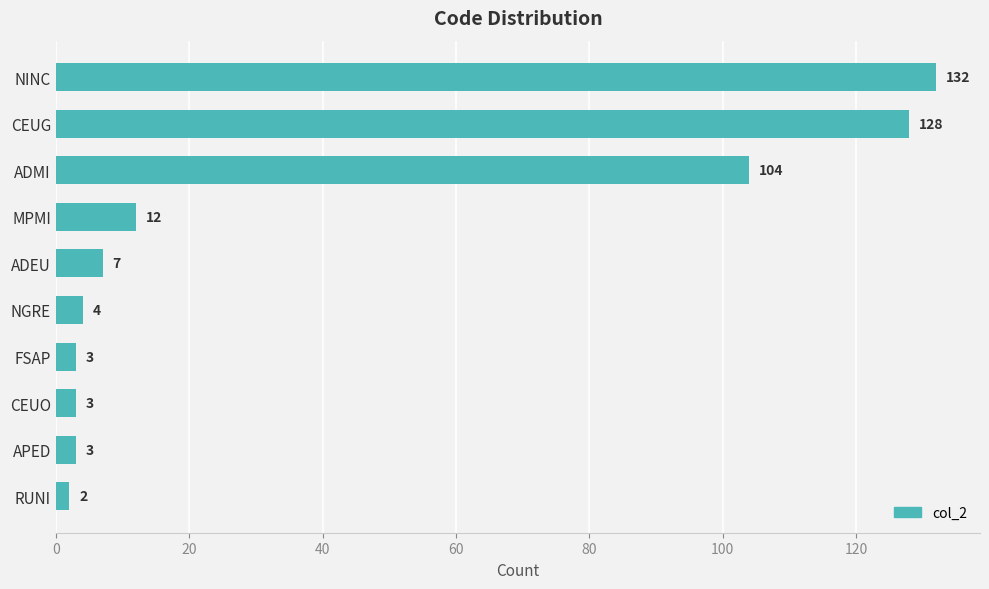

What is the ratio of the value at APED to the value at FSAP?

1.0